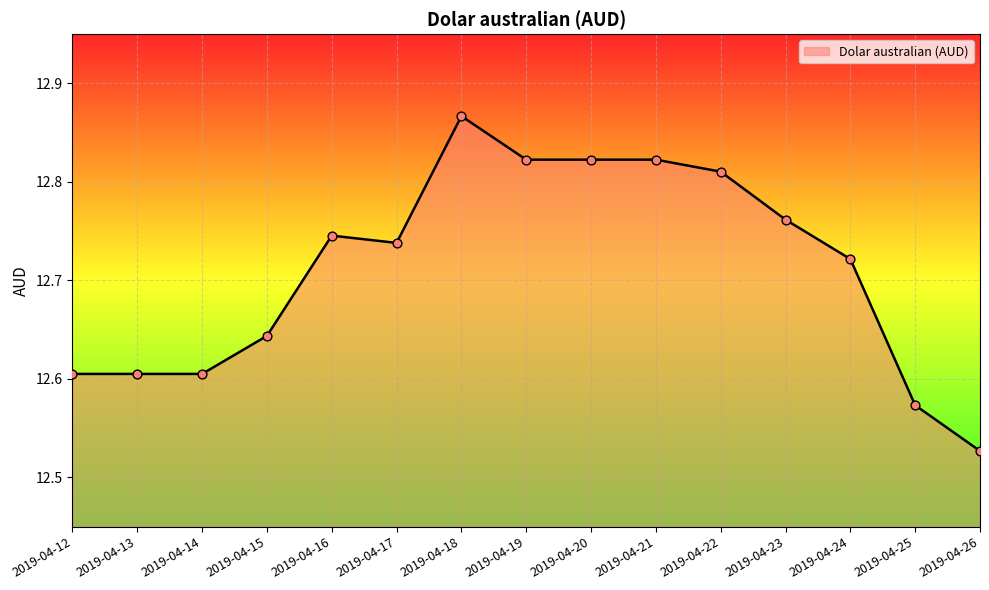

Between 2019-04-14 and 2019-04-16, which is larger?

2019-04-16